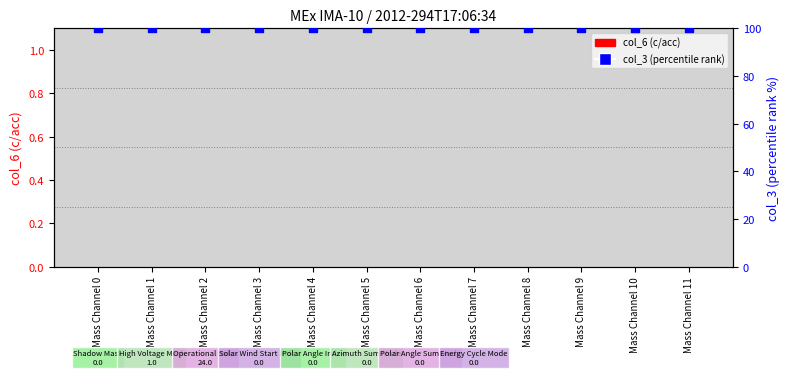

At which category is the sum across all series the highest?

Mass Channel 0